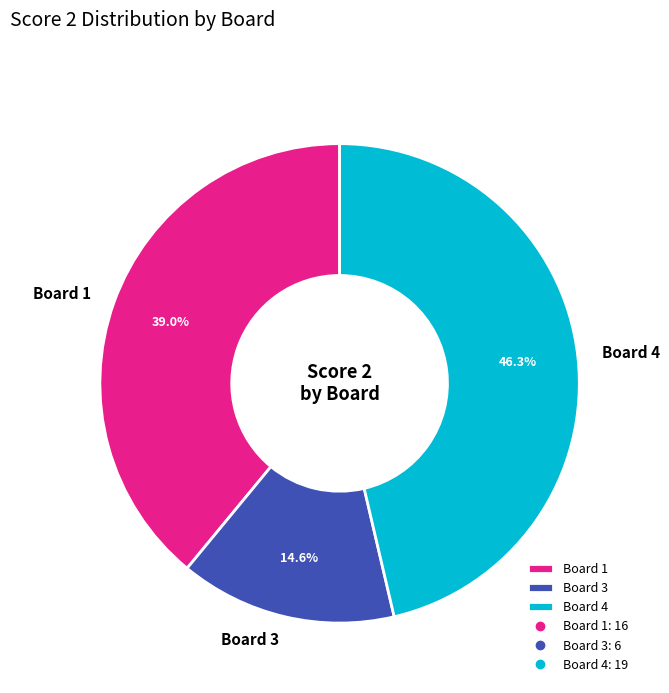

Rank the categories by value from lowest to highest.

Board 3, Board 1, Board 4